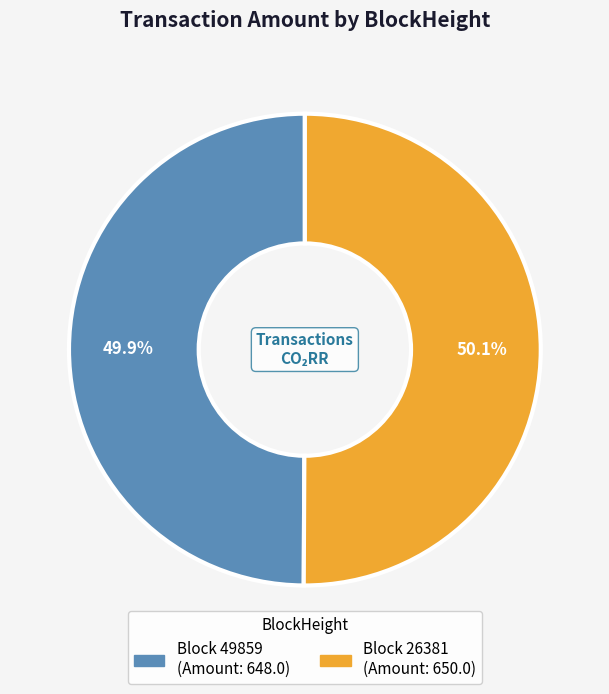

Is there any slice that represents more than half of the pie?

Yes